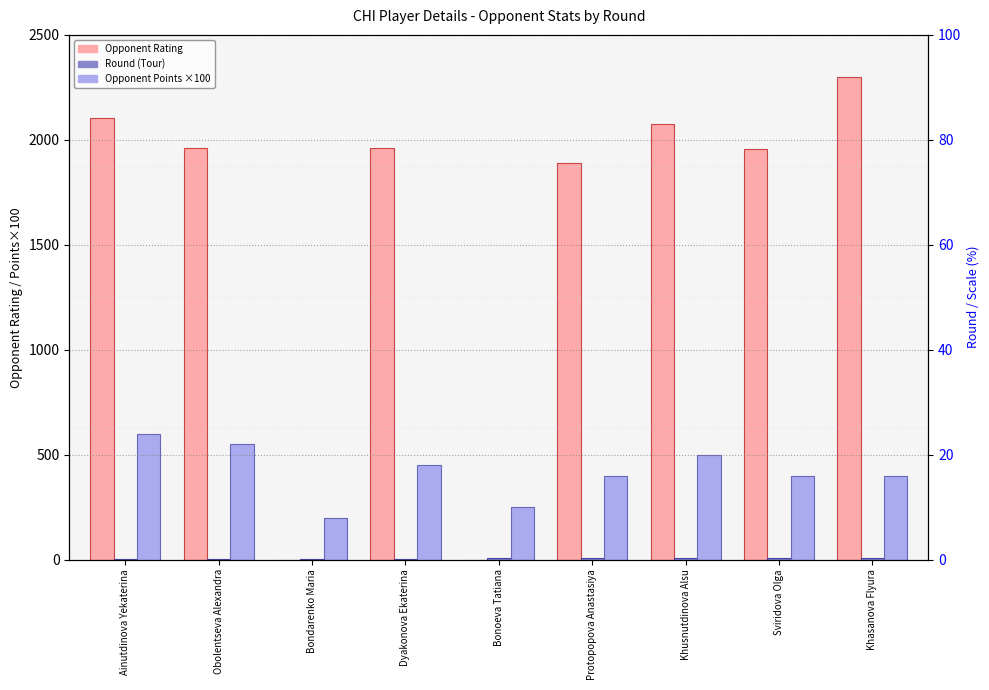

What is the value of the Round (Tour) bar at the 7th from the left?

7